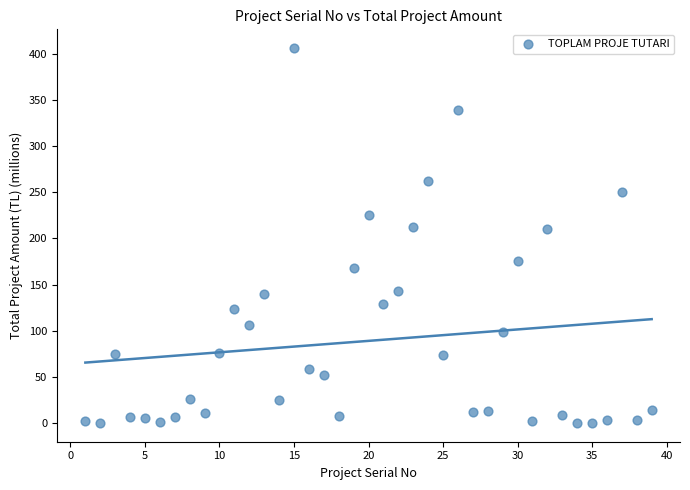

What is the range of Y values (max minus min)?

406.0